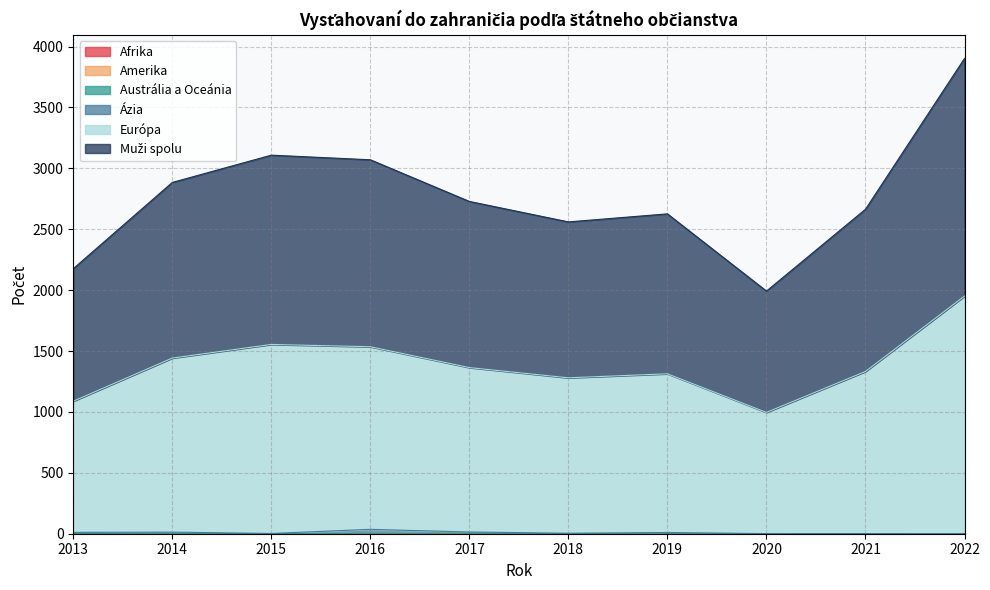

In Afrika, how many points are lower than both neighbors (excluding endpoints)?

1